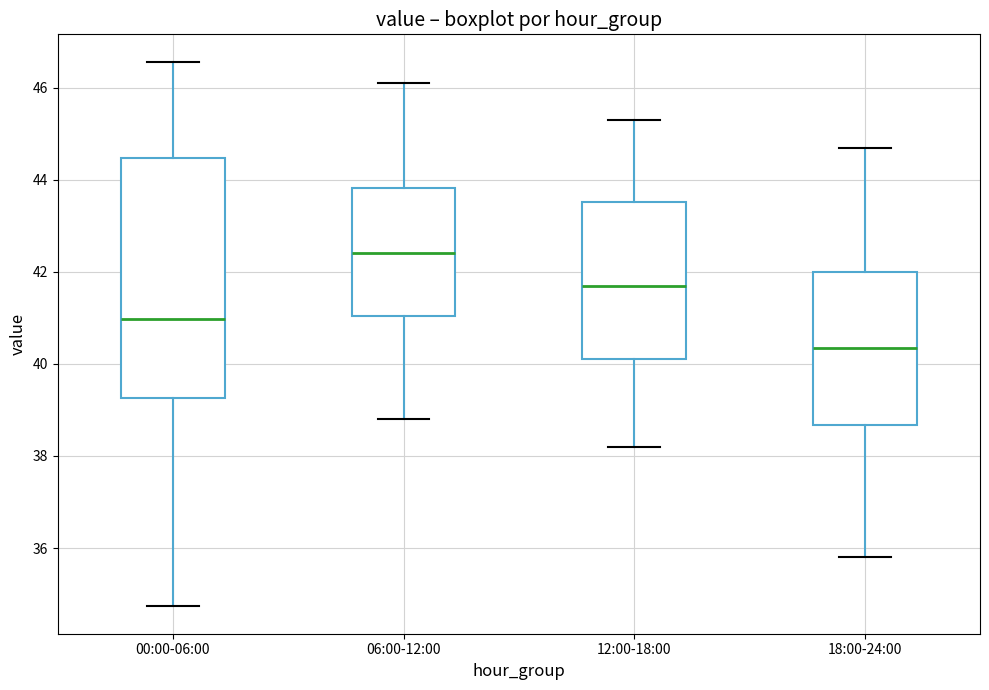

Which box is the tallest, from its lower edge to its upper edge?

00:00-06:00